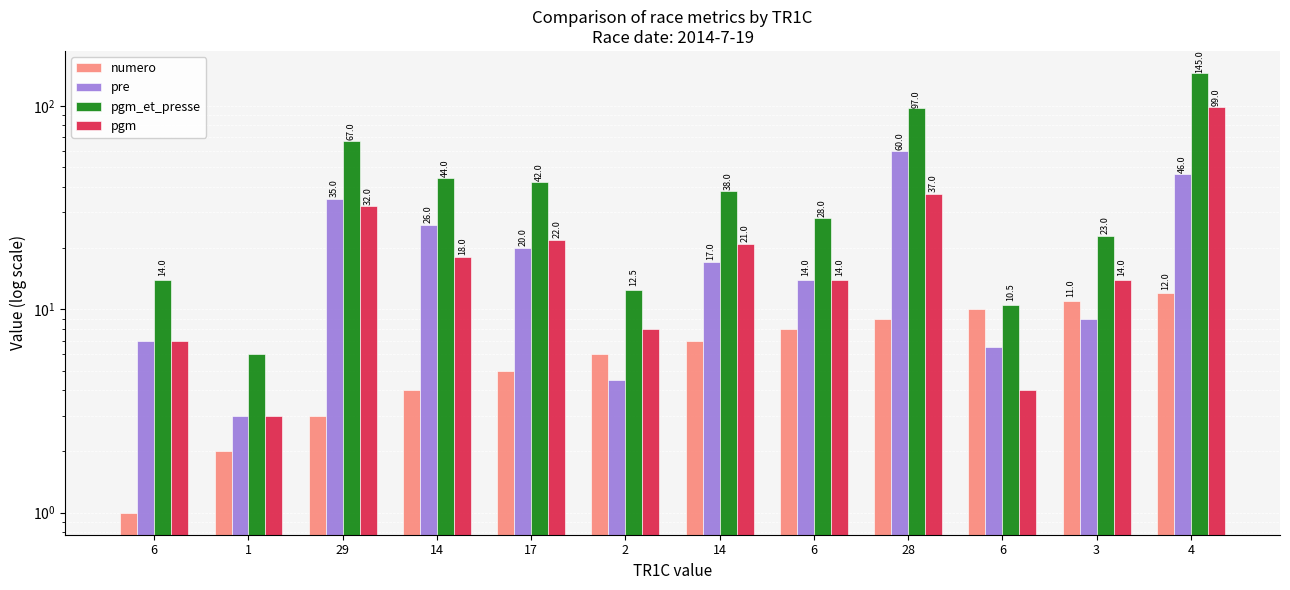

What is the lowest value of the pgm_et_presse series?

6.0